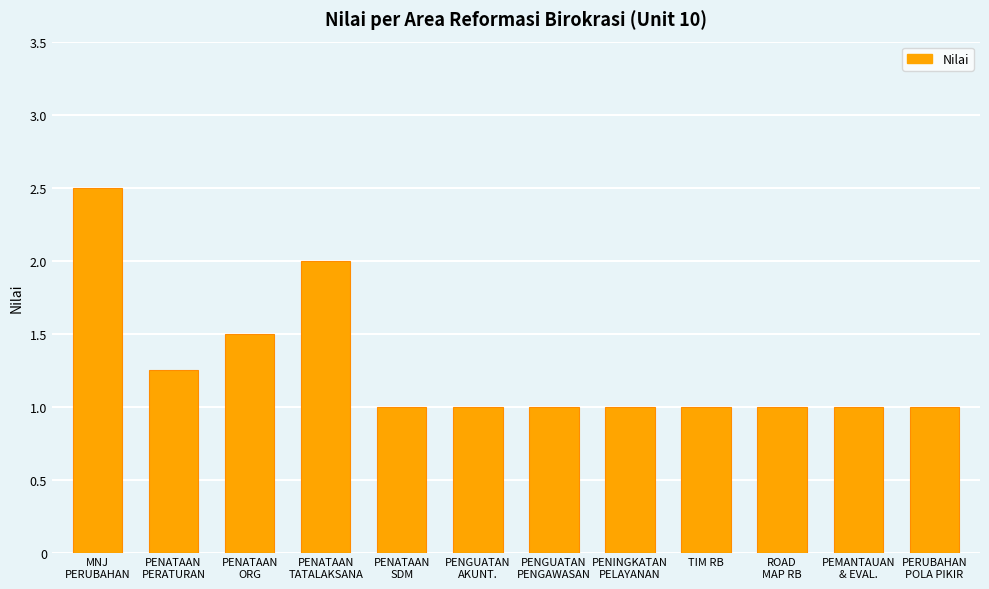

Is it true that the value at PEMANTAUAN
& EVAL. is 1.0?

True